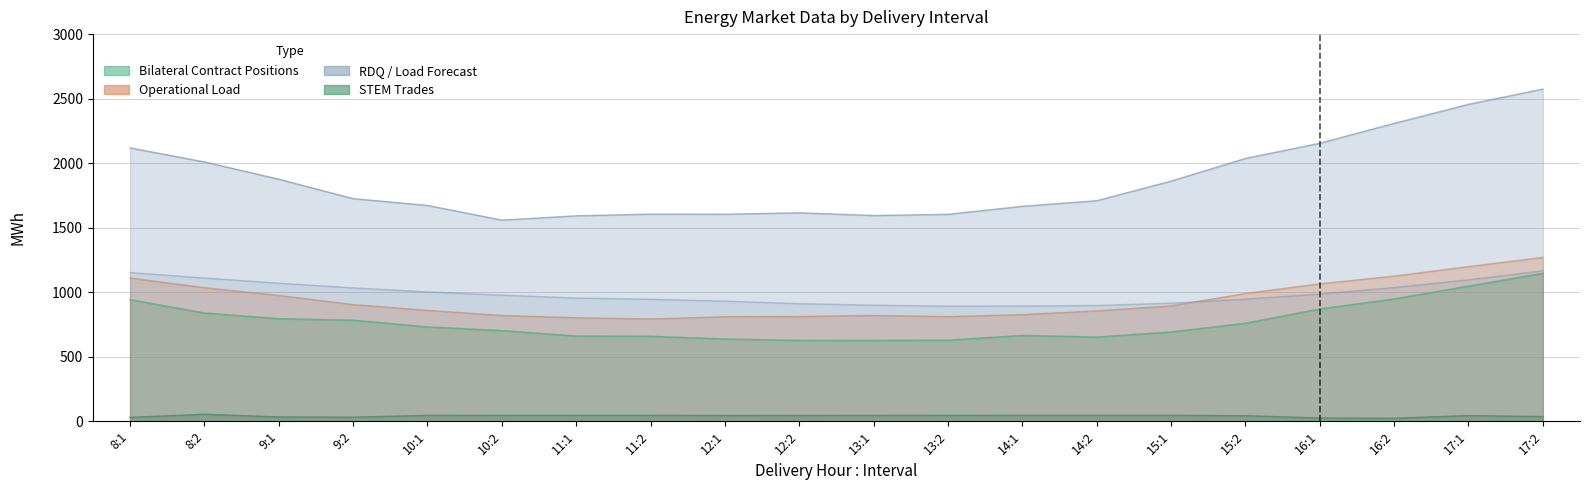

What is the label of the 11th point from the right?

12:2